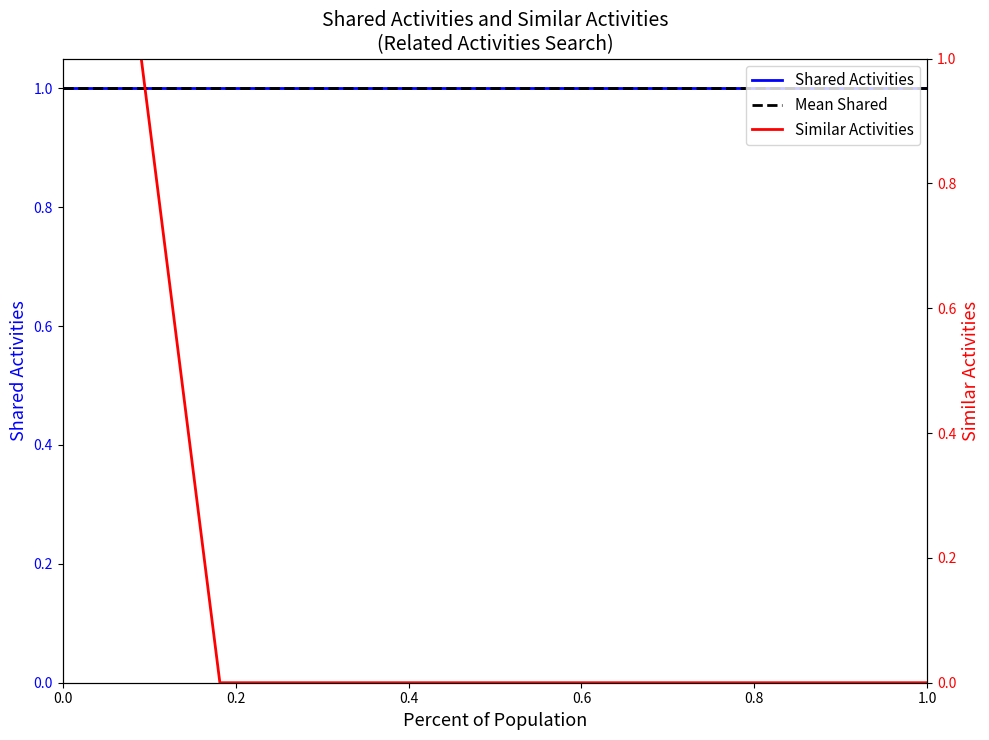

What is the greatest value displayed?

1